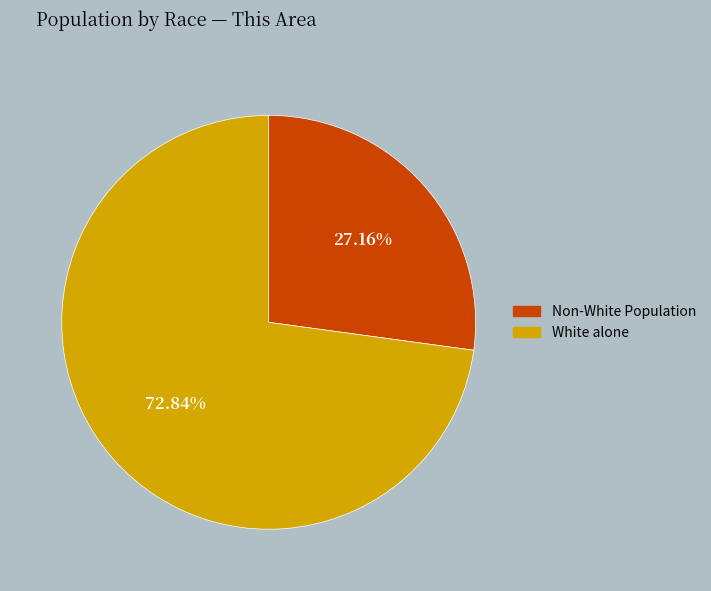

Does any single category account for the majority?

Yes